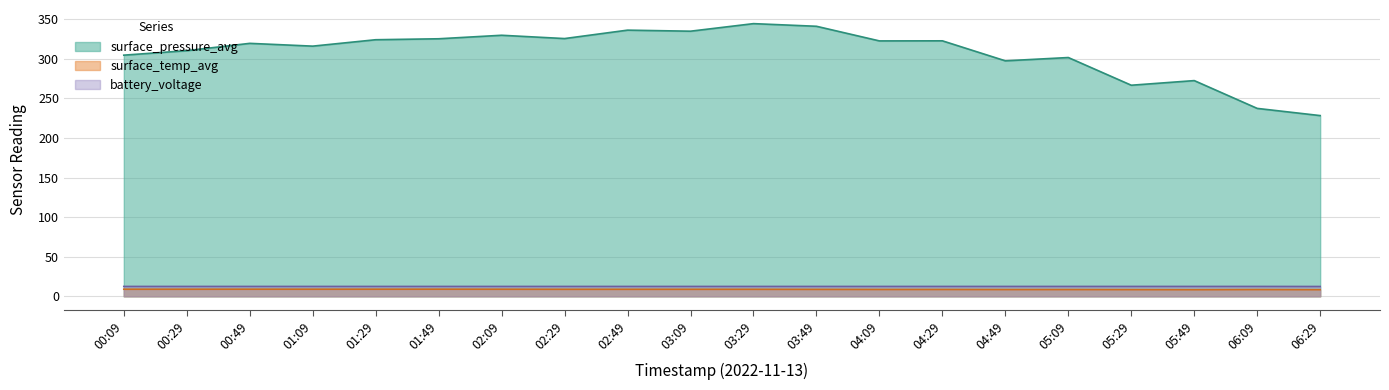

Does the chart have visible grid lines?

Yes